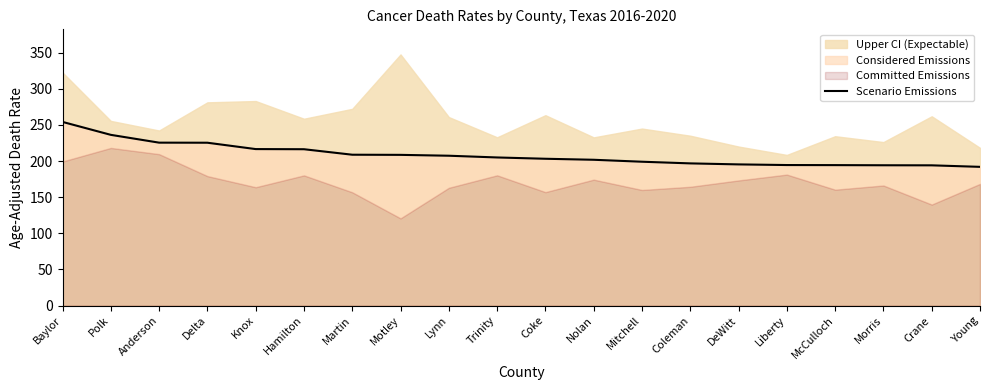

What is the label of the 6th point from the right?

DeWitt